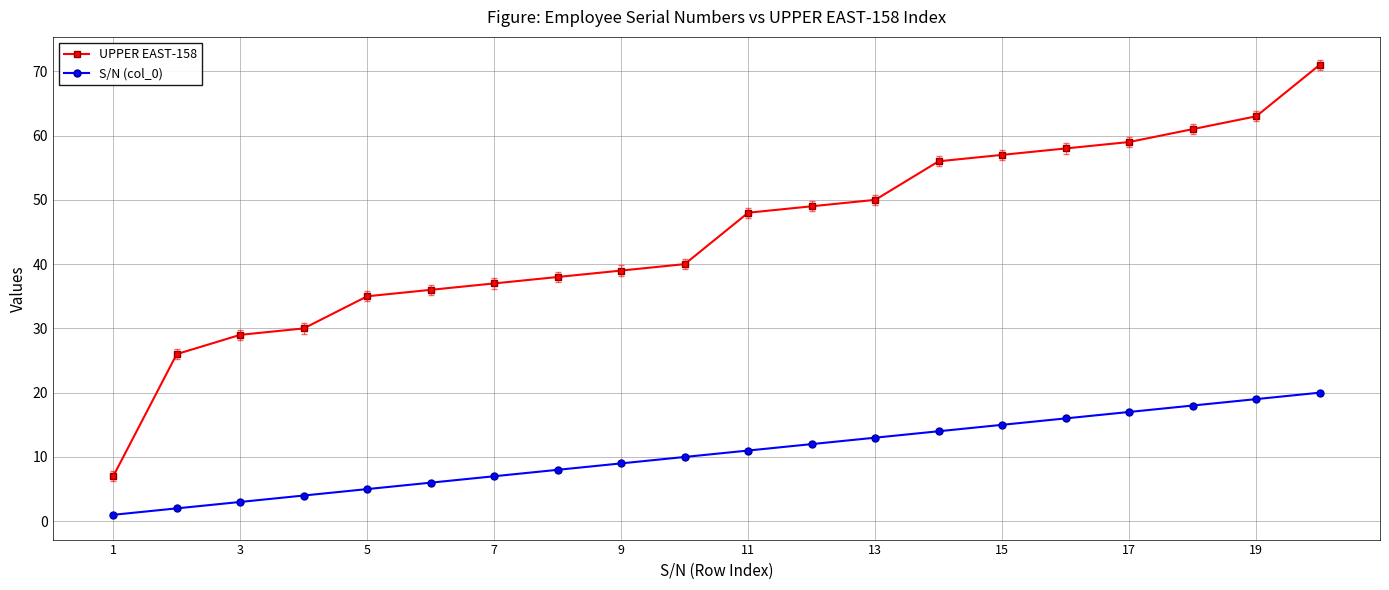

How many data points does each series have?

20